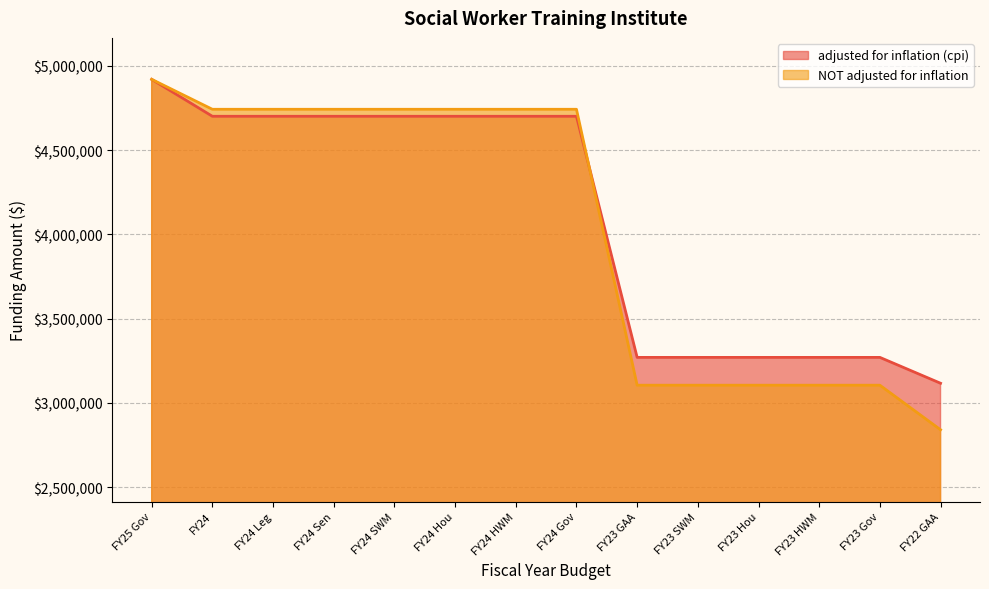

True or false: adjusted for inflation (cpi) has a value of 7522729 at FY24 HWM.

False